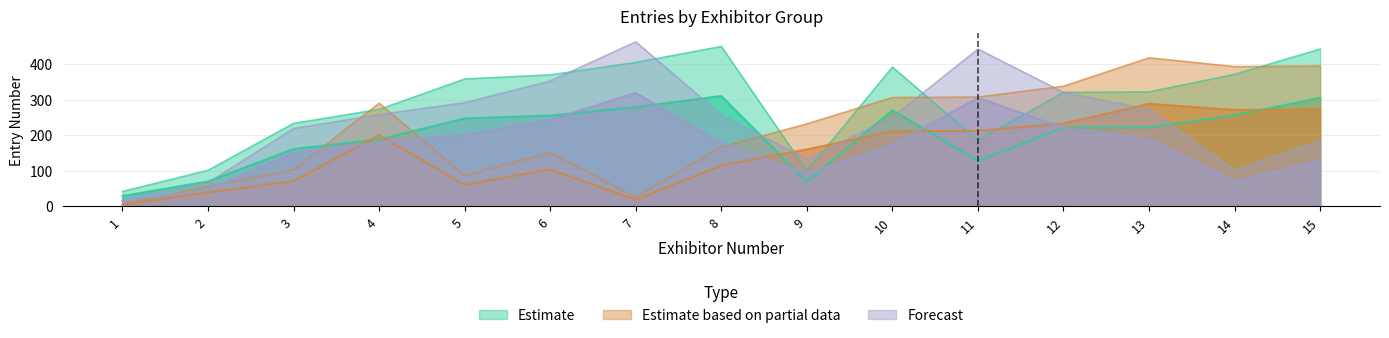

Is it true that Estimate based on partial data equals 5.8 at 1?

True